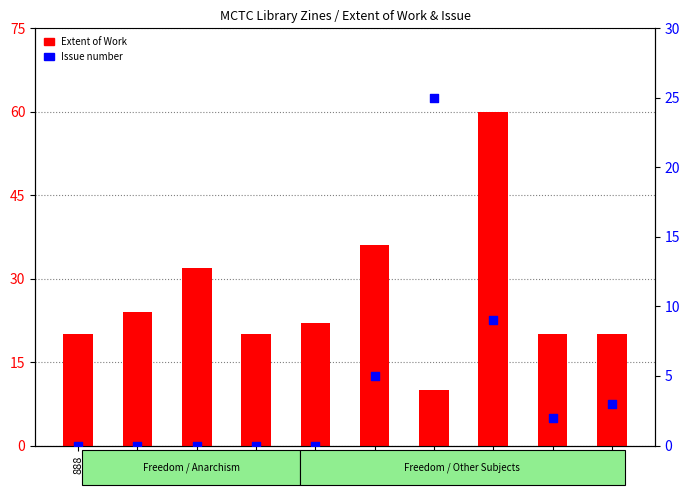

At which category is the sum across all series the highest?

895